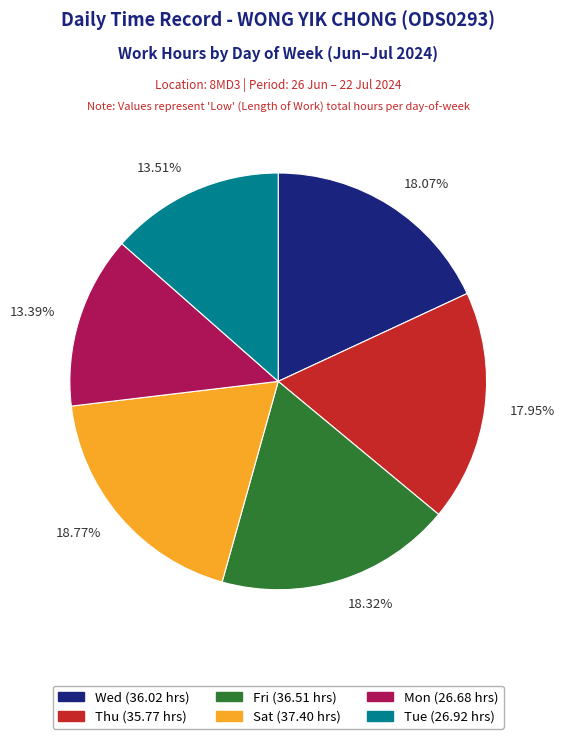

To the nearest percent, what is the average slice percentage?

17%